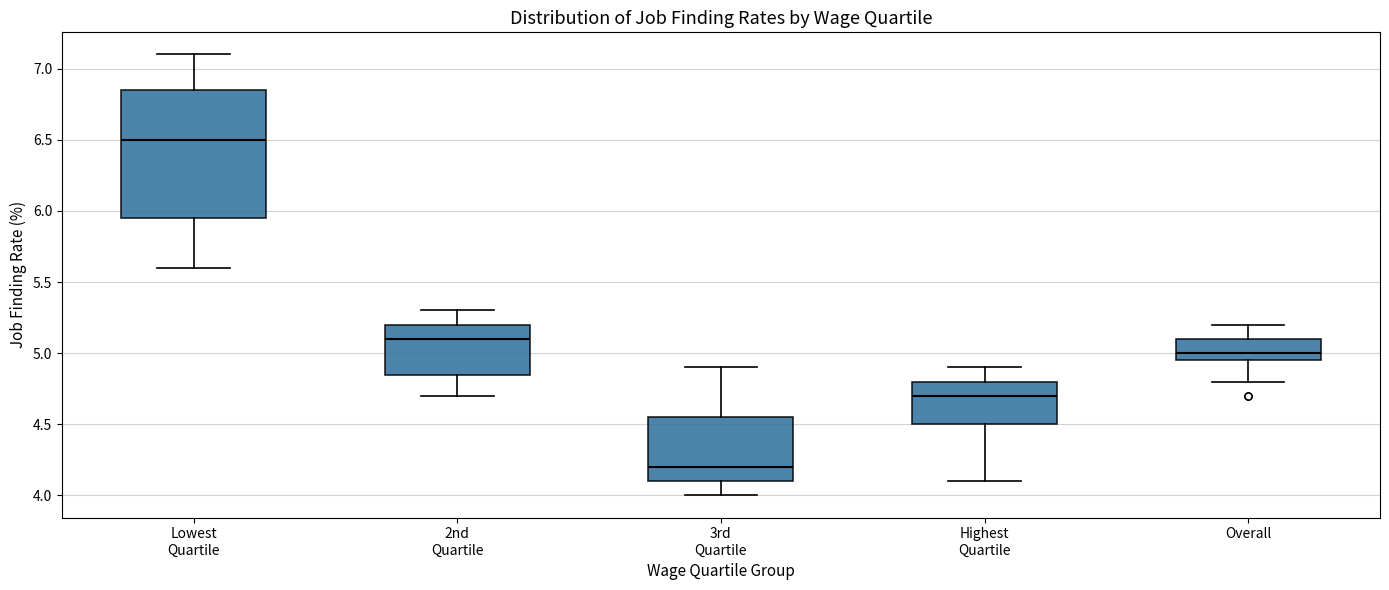

Reading left to right, read every box against the y-axis: the position of its median line, the range the box covers, and the ends of its whiskers. The values are not printed on the chart, so give them approximately, as read against the axis.

Lowest Quartile: median 6.50, box 5.95 to 6.85, whiskers 5.60 to 7.10
2nd Quartile: median 5.10, box 4.85 to 5.20, whiskers 4.70 to 5.30
3rd Quartile: median 4.20, box 4.10 to 4.55, whiskers 4.00 to 4.90
Highest Quartile: median 4.70, box 4.50 to 4.80, whiskers 4.10 to 4.90
Overall: median 5.00, box 4.95 to 5.10, whiskers 4.80 to 5.20